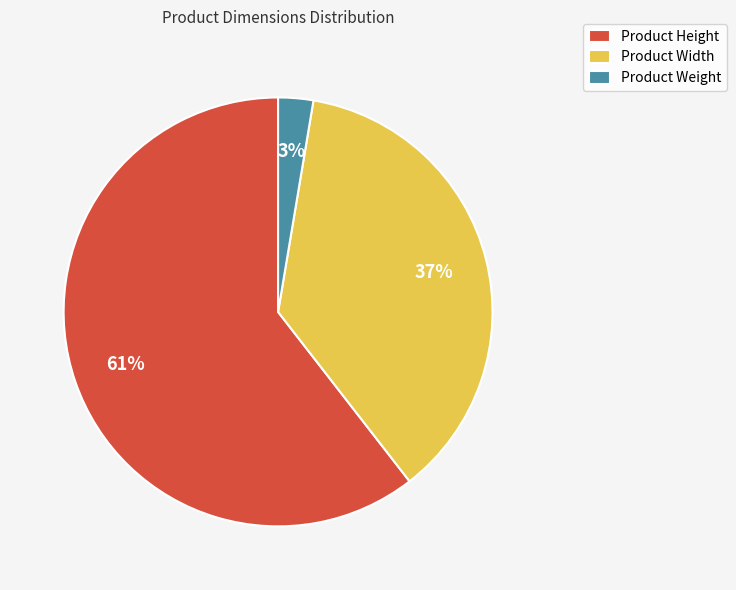

What is the largest slice in the pie chart?

Product Height